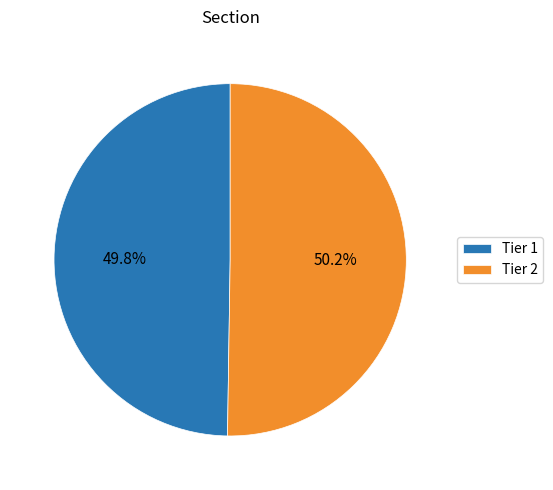

Approximately how many times larger is the value at Tier 1 compared to Tier 2?

1.0